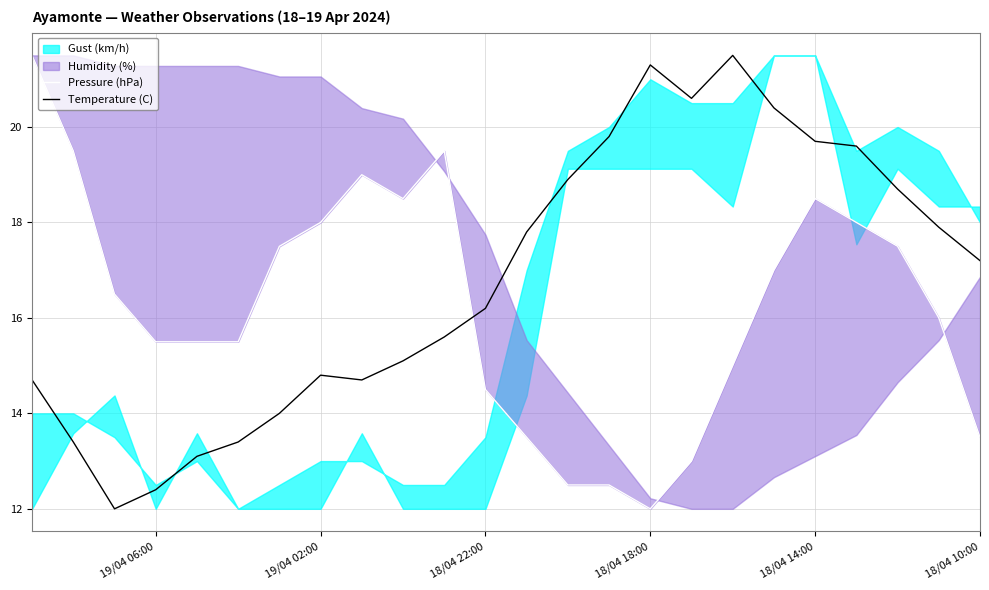

What is the difference between the maximum and minimum values in the Pressure (hPa) series?

9.5